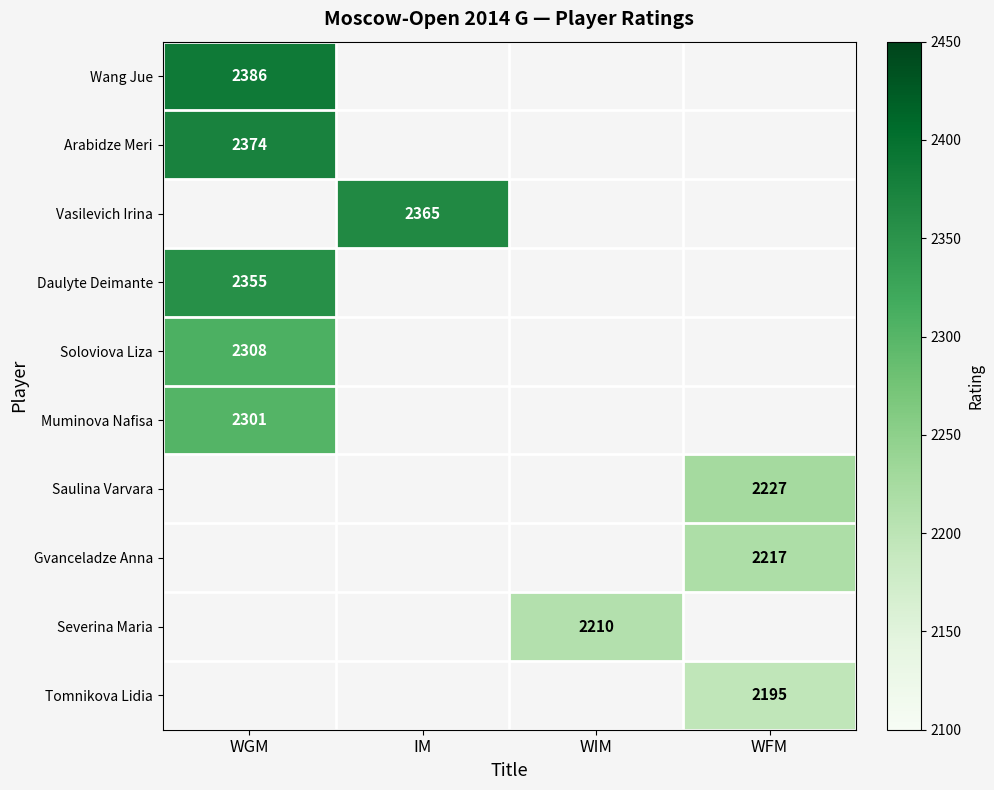

The Muminova Nafisa series shows 2301 at WGM. True or false?

True